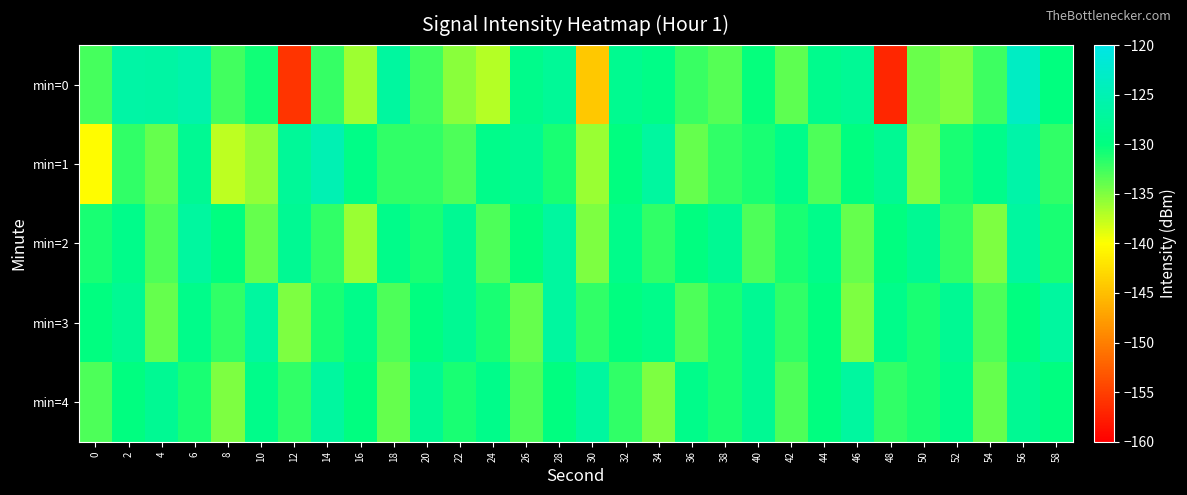

What is the total value across all series at 30?

-674.3